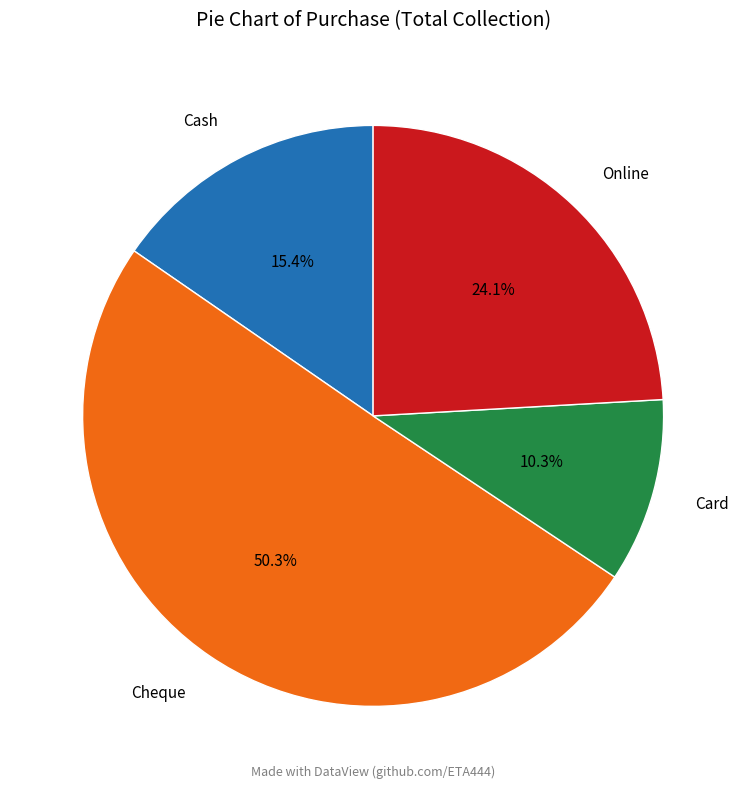

To the nearest percent, what is the average slice percentage?

25%